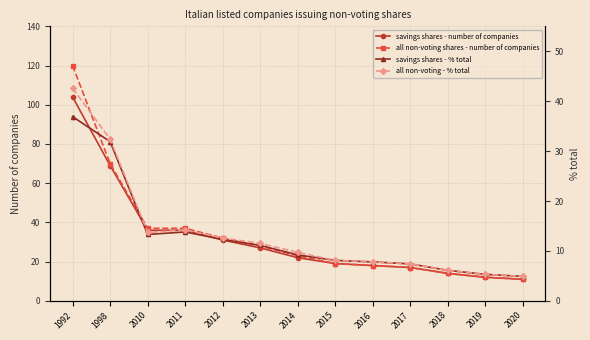

Between 2013 and 2017, which series saw the biggest shift?

all non-voting shares - number of companies